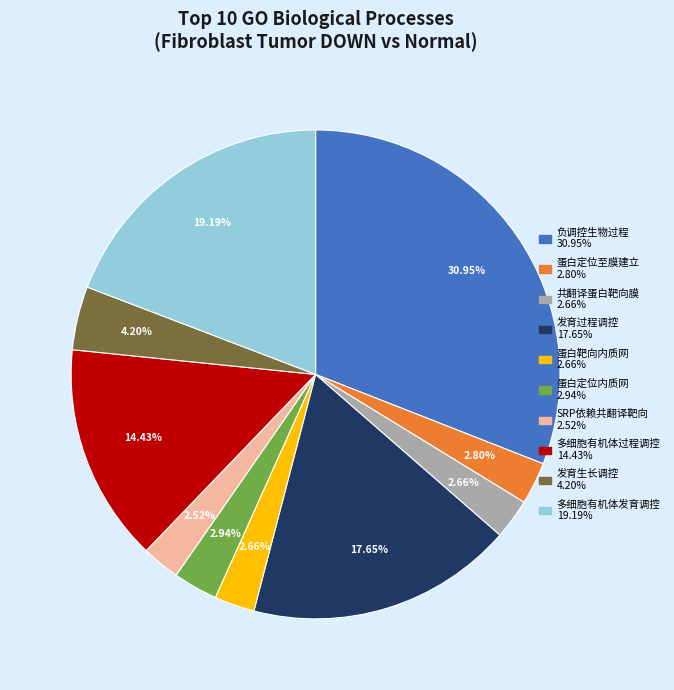

Is there a majority slice in this chart?

No